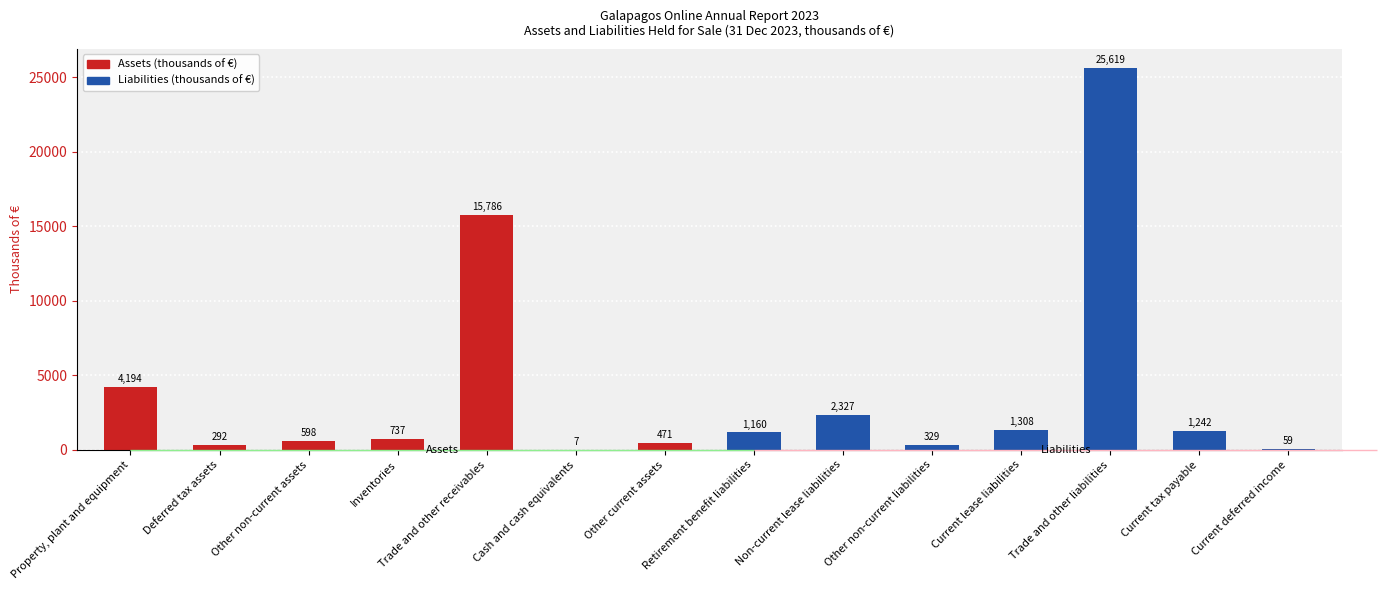

Which label corresponds to the largest value in the chart?

Trade and other liabilities